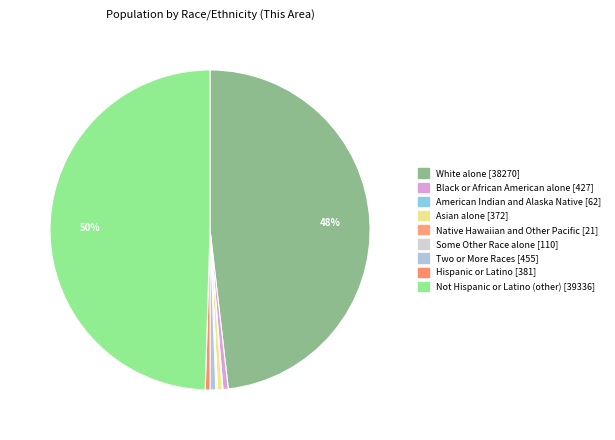

What is the ratio of the value at Not Hispanic or Latino (other) to the value at Two or More Races?

86.5